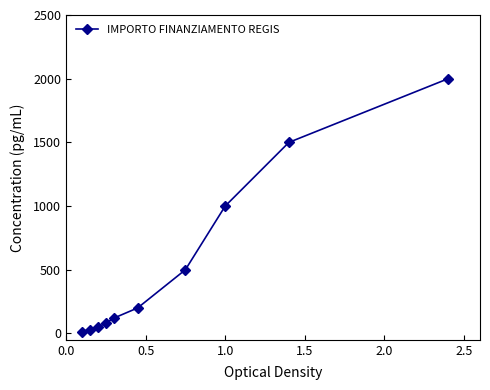

What is the average value?

550